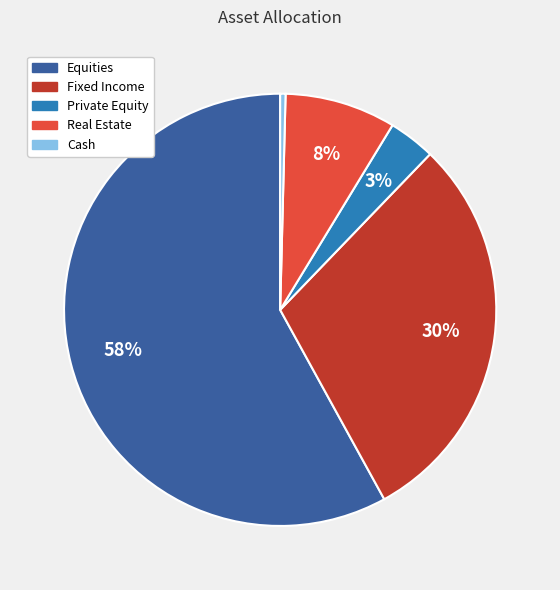

Is the sum of Equities and Fixed Income greater than half?

Yes